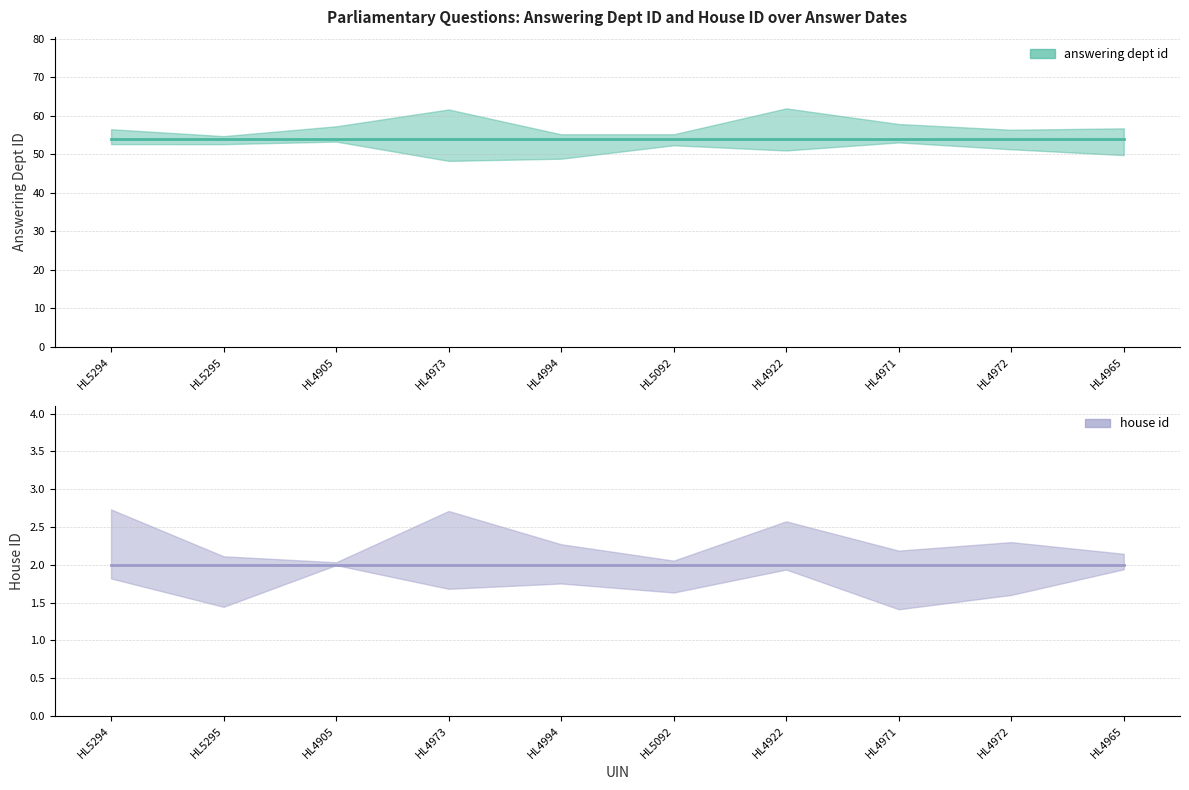

What is the sum of the house id values at HL4922 and HL4994?

4